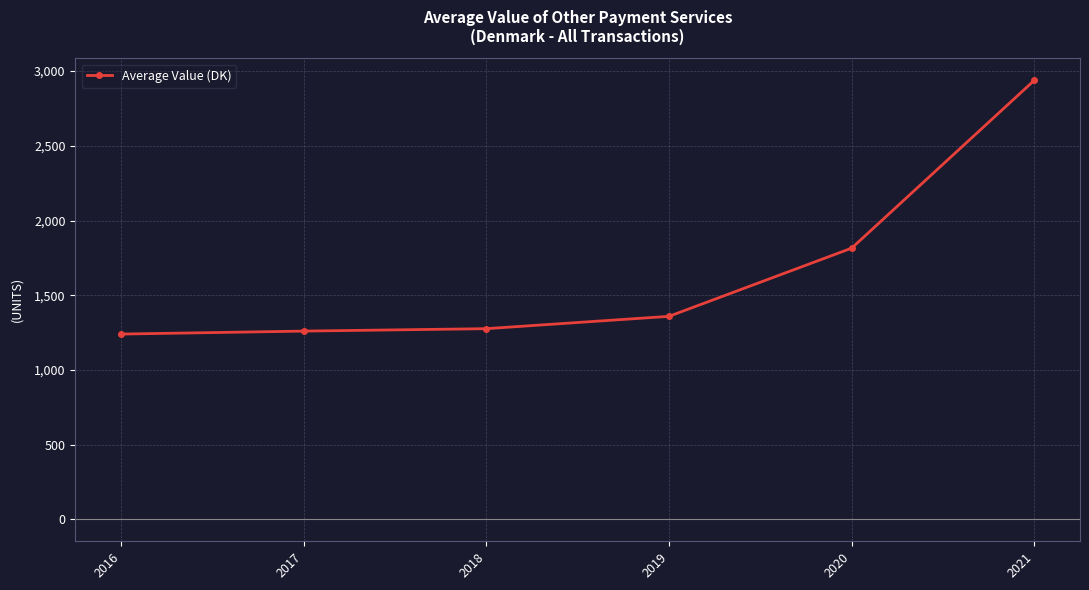

What is the smallest value displayed?

1240.0